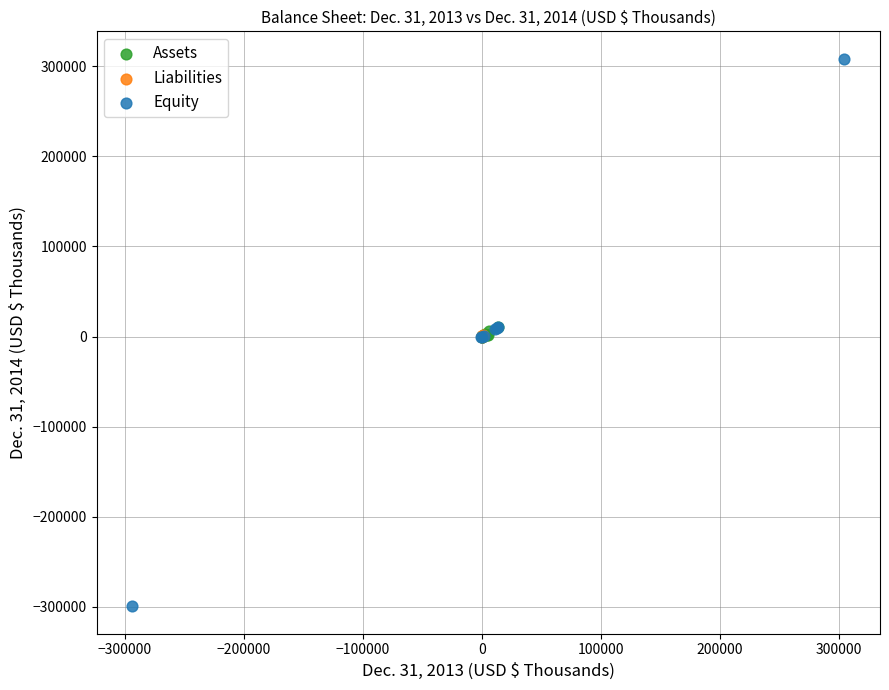

Which series contains the lowest Y value?

Equity